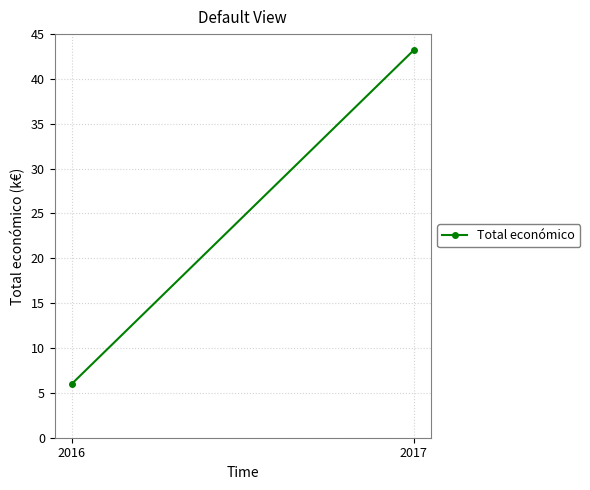

Which has a higher value, 2017 or 2016?

2017